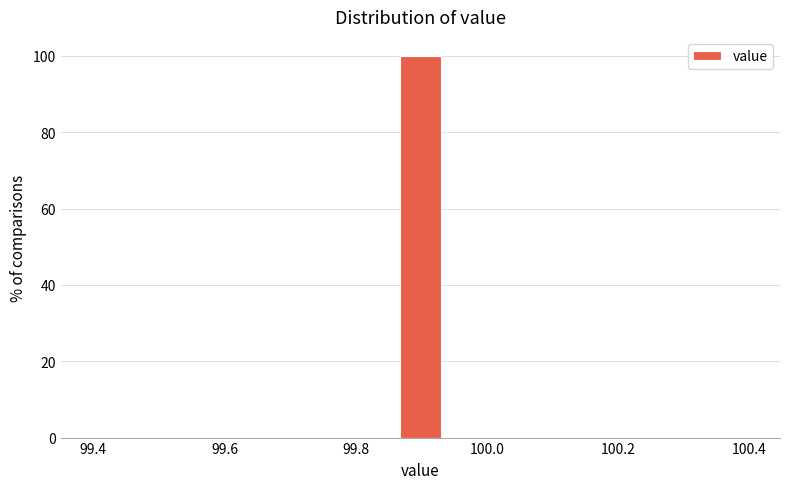

Read against the x-axis, roughly where is the centre of the tallest bar?

99.90